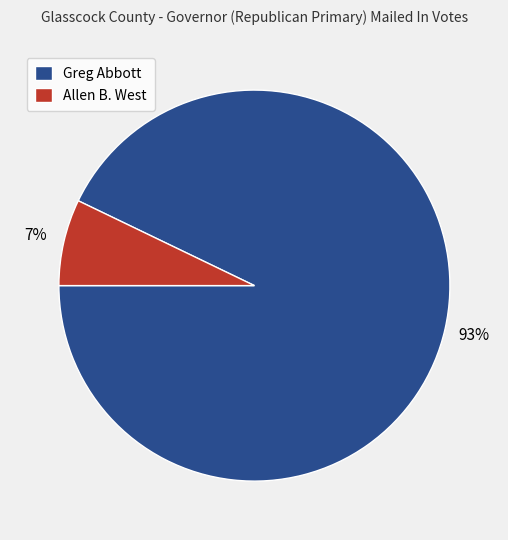

True or false: Allen B. West accounts for 7% of the total.

True